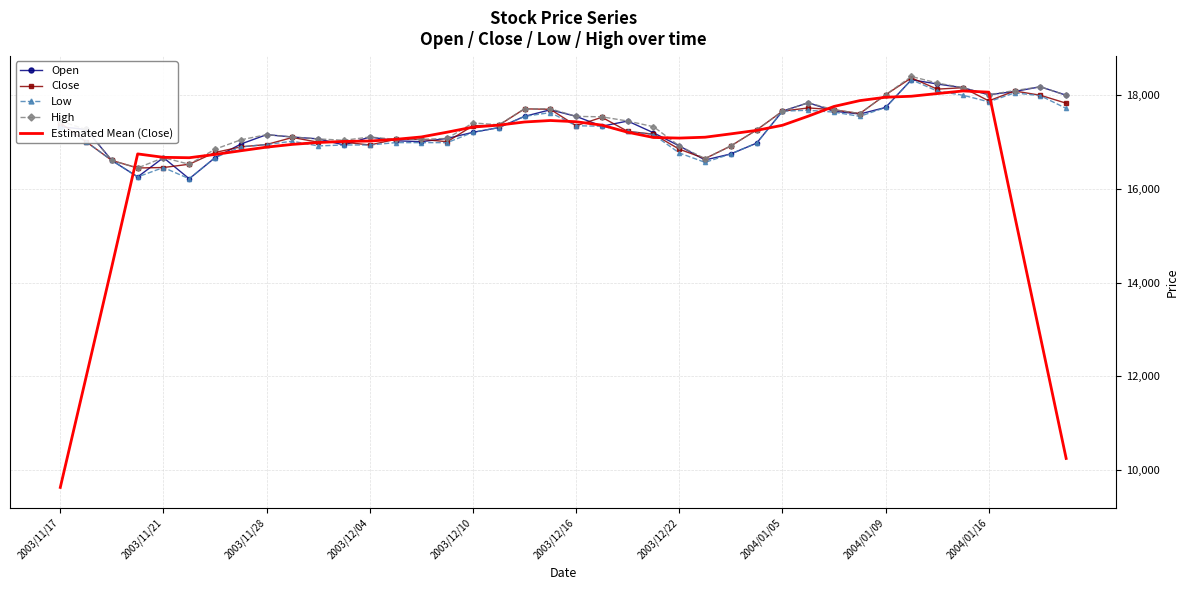

What is the maximum value for Close?

18360.0